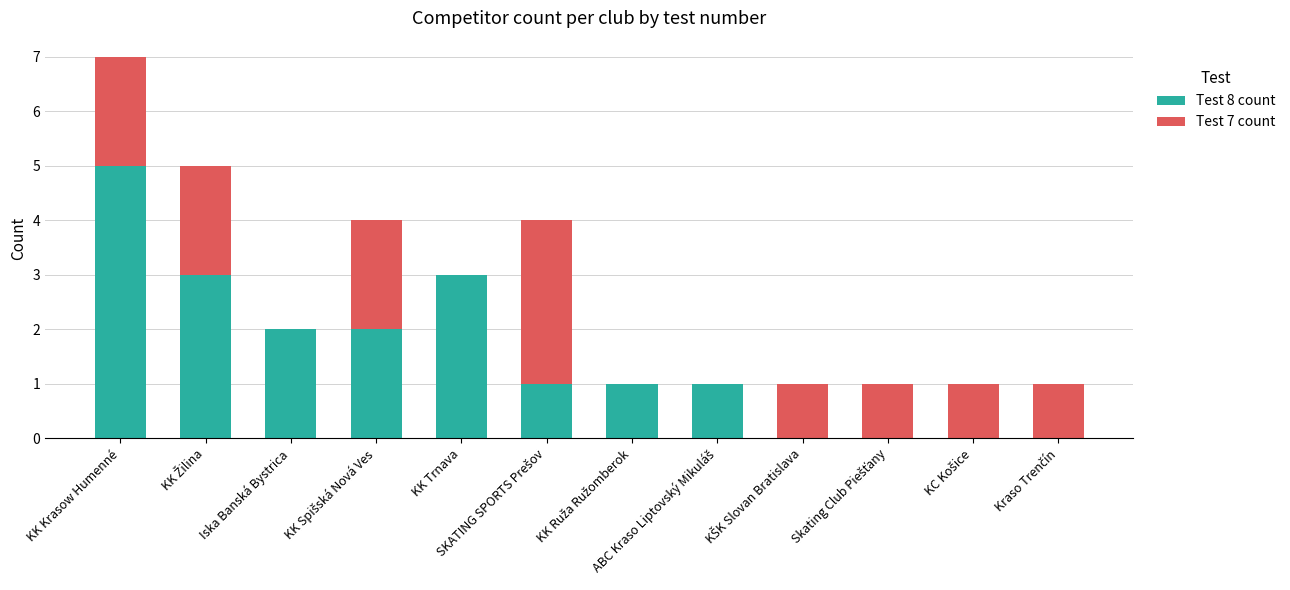

At which category is the sum across all series the highest?

KK Krasow Humenné